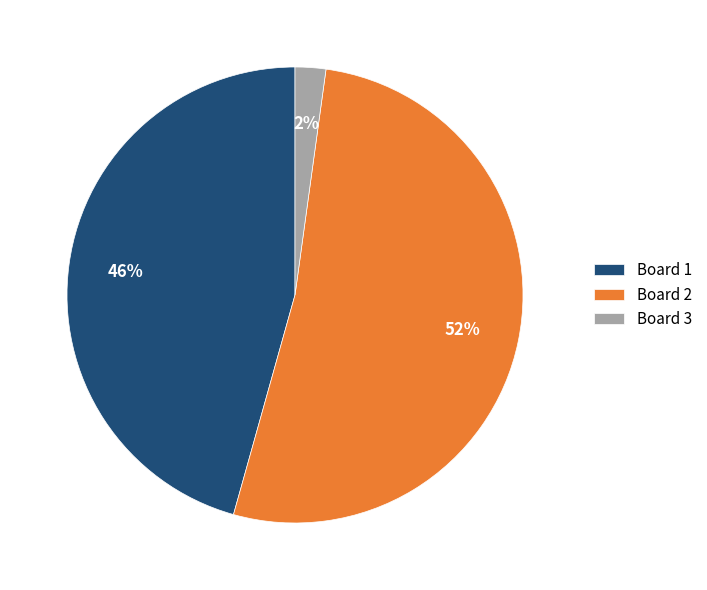

Which category accounts for the majority?

Board 2